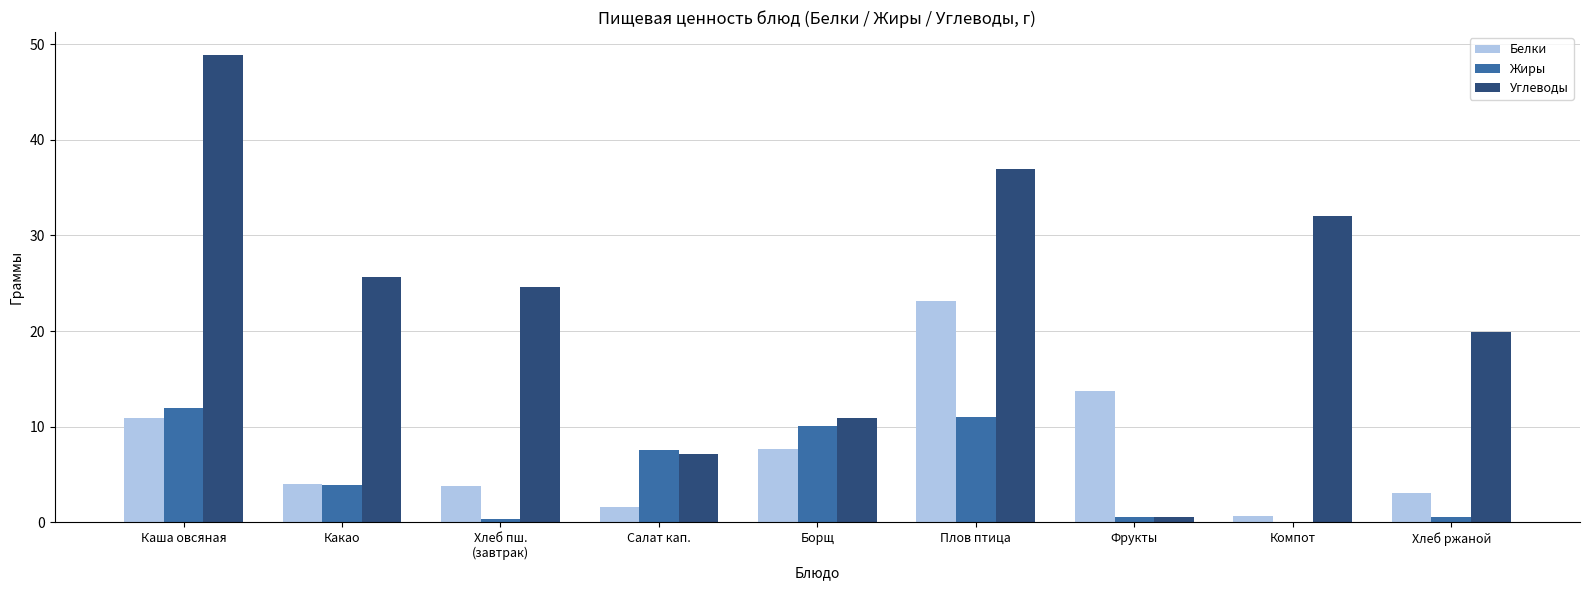

What value does the Жиры series have at Борщ?

10.0